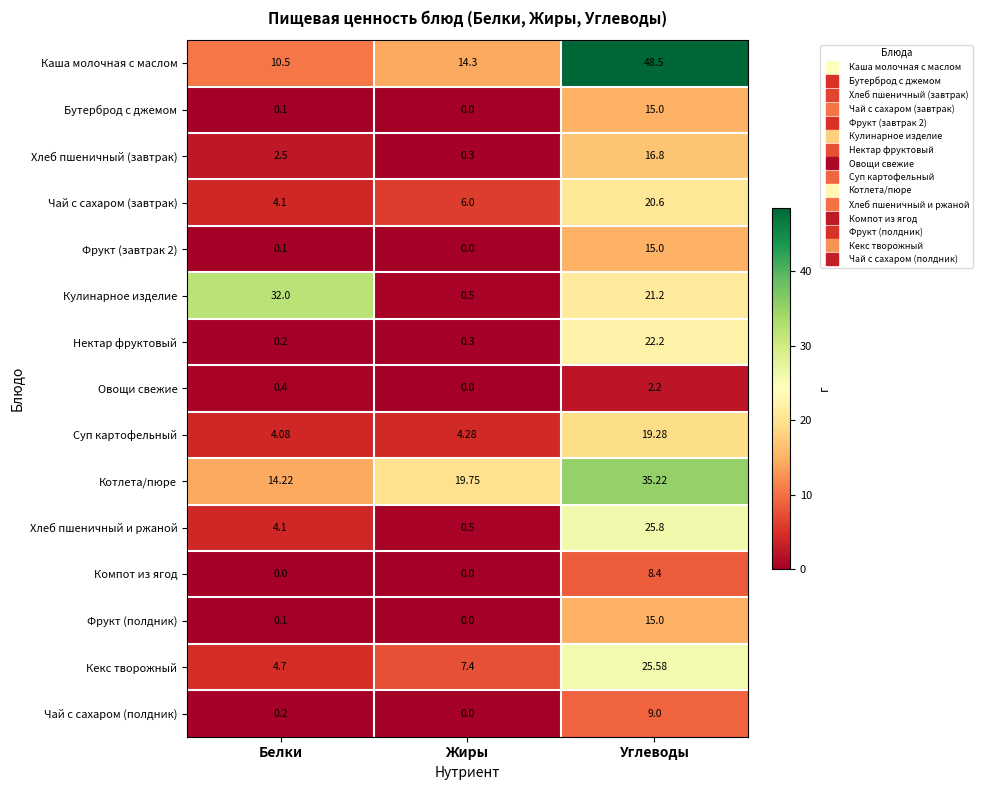

Which series has the largest range (max minus min)?

Каша молочная с маслом